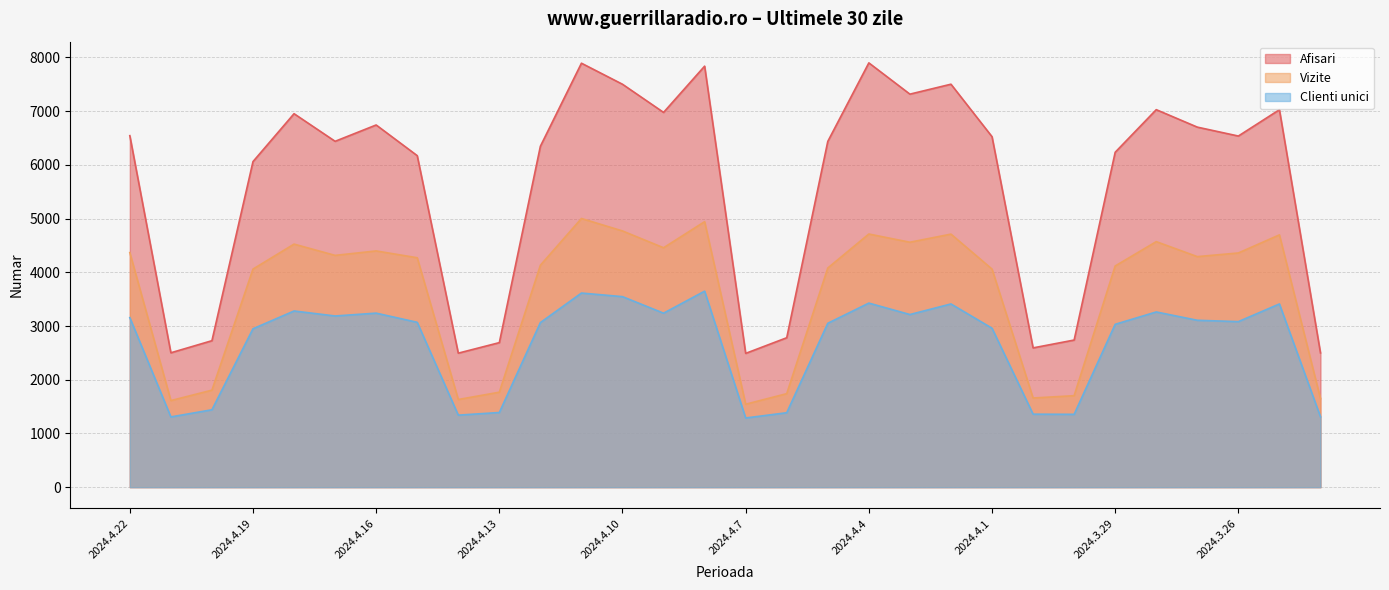

What is the lowest value of the Afisari series?

2491